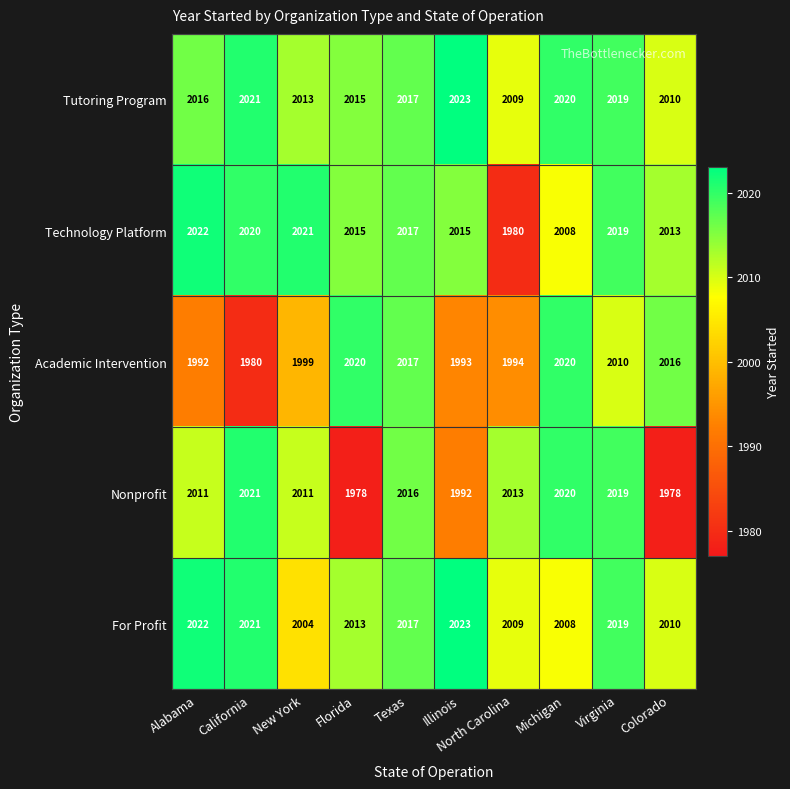

True or false: Technology Platform has a value of 2727 at Michigan.

False